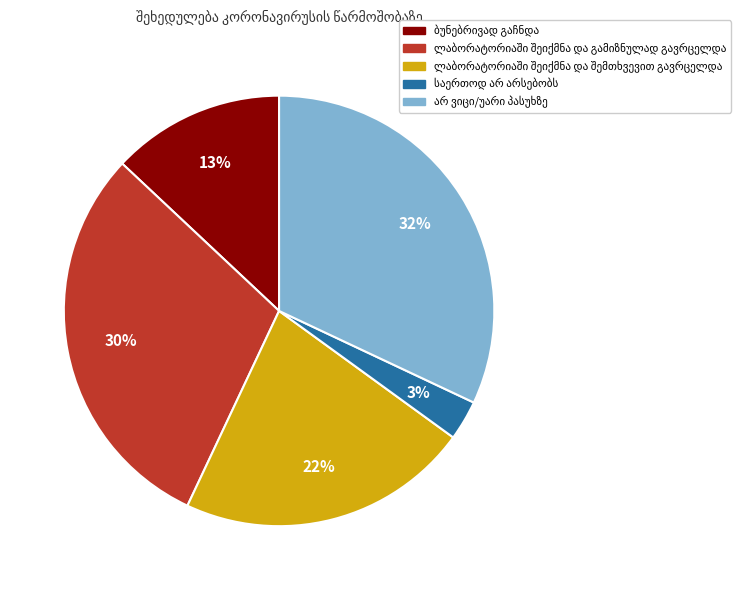

Is there a majority slice in this chart?

No